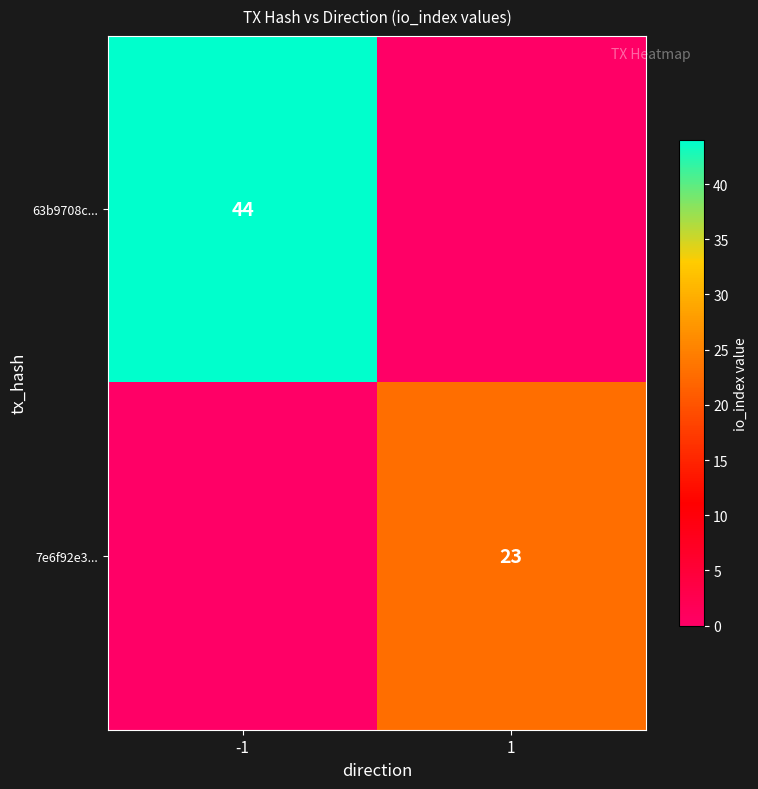

Which category has the highest value across all series?

-1